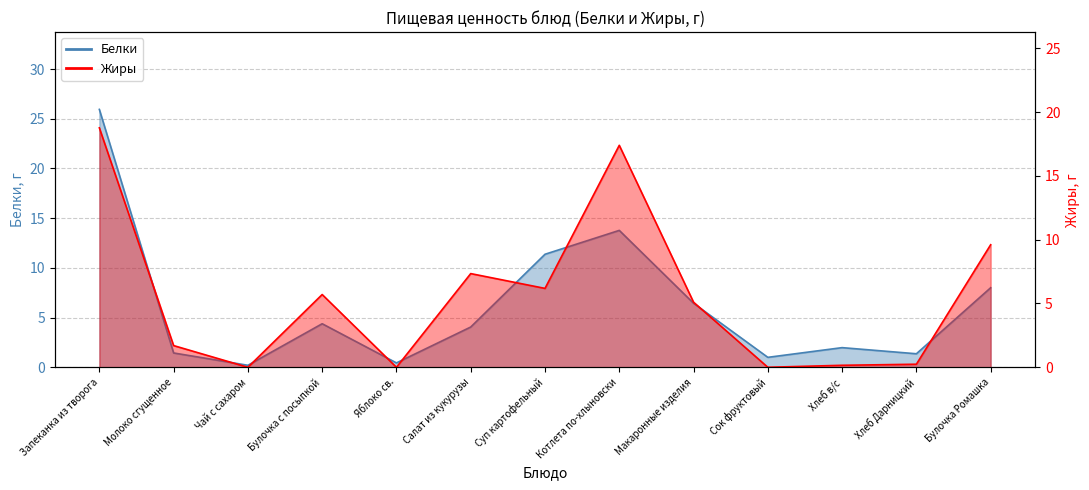

Between Хлеб в/с and Суп картофельный, which is larger?

Суп картофельный